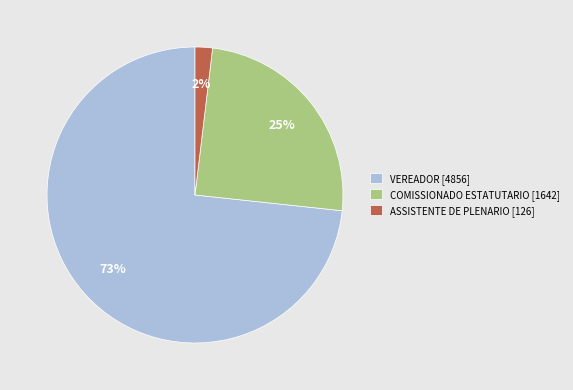

How many slices are in this pie chart?

3